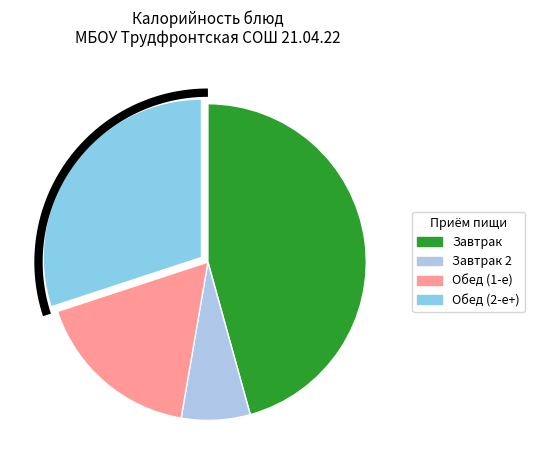

Is хлеб (обед) the majority of the pie?

No